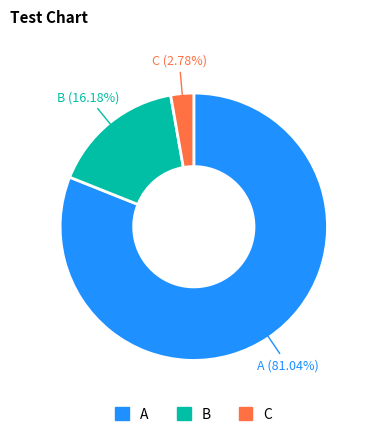

What is the largest slice in the pie chart?

A